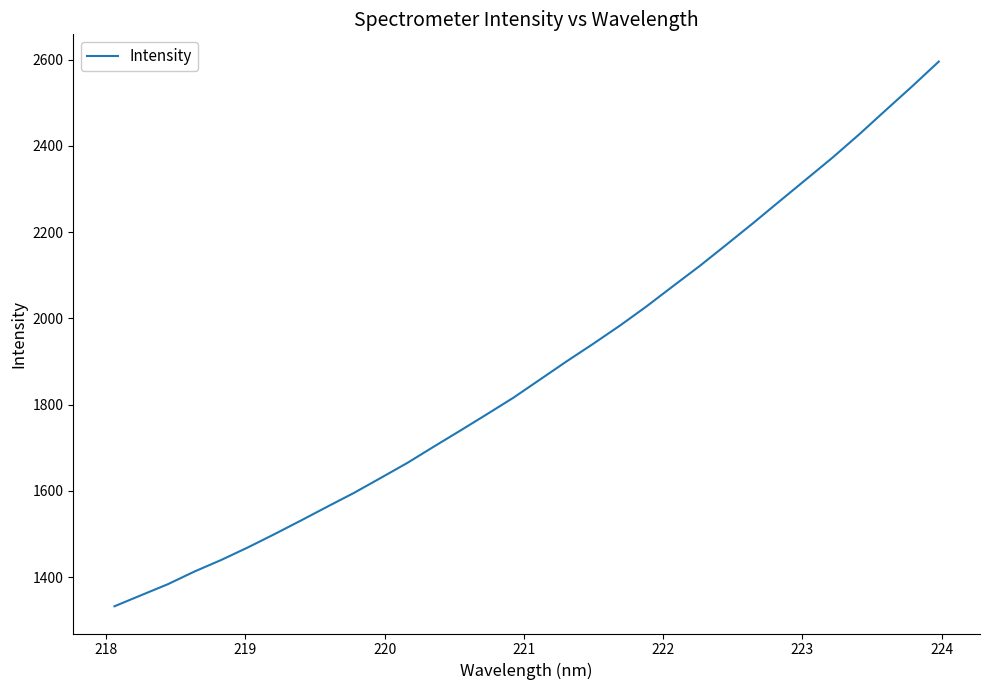

What is the minimum value shown in the chart?

1332.7